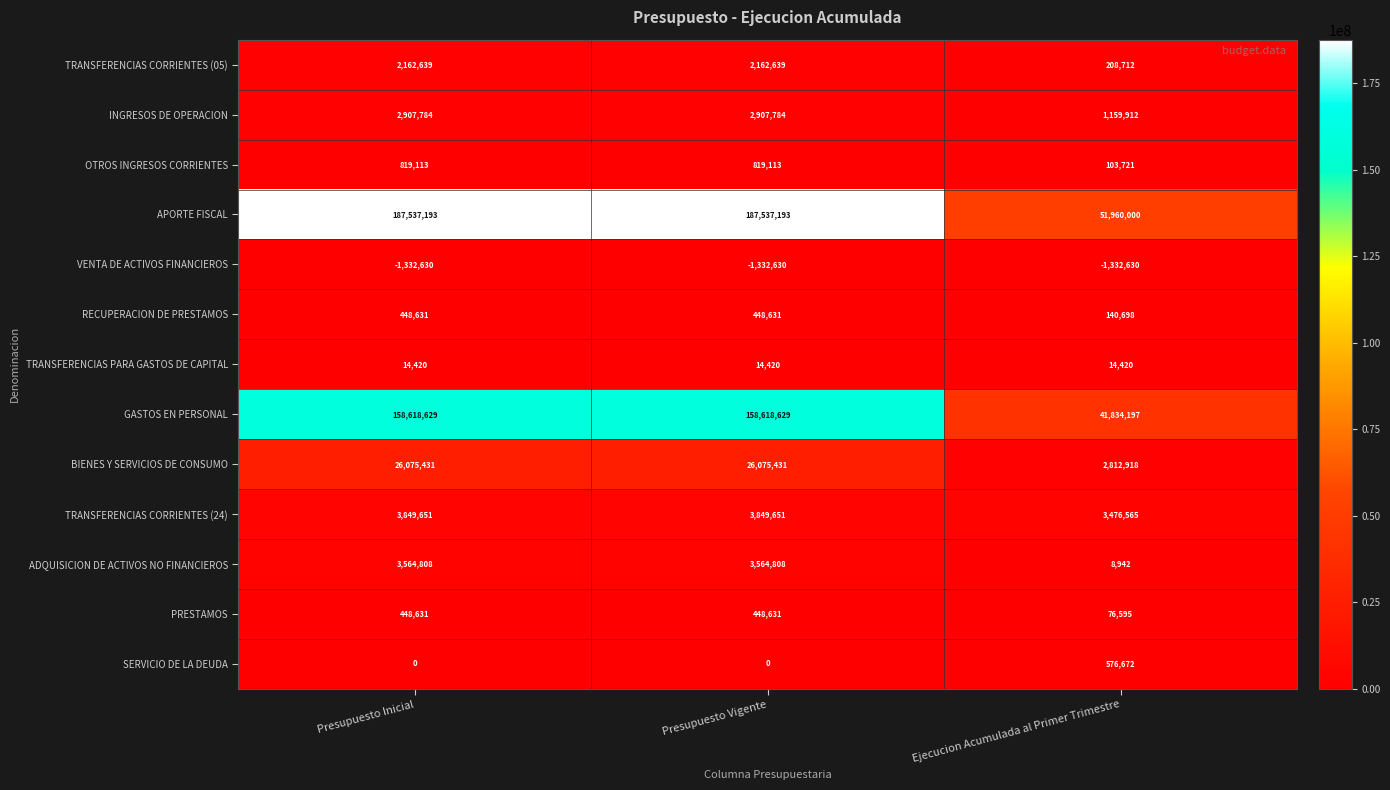

Which series has the largest total across all categories?

APORTE FISCAL